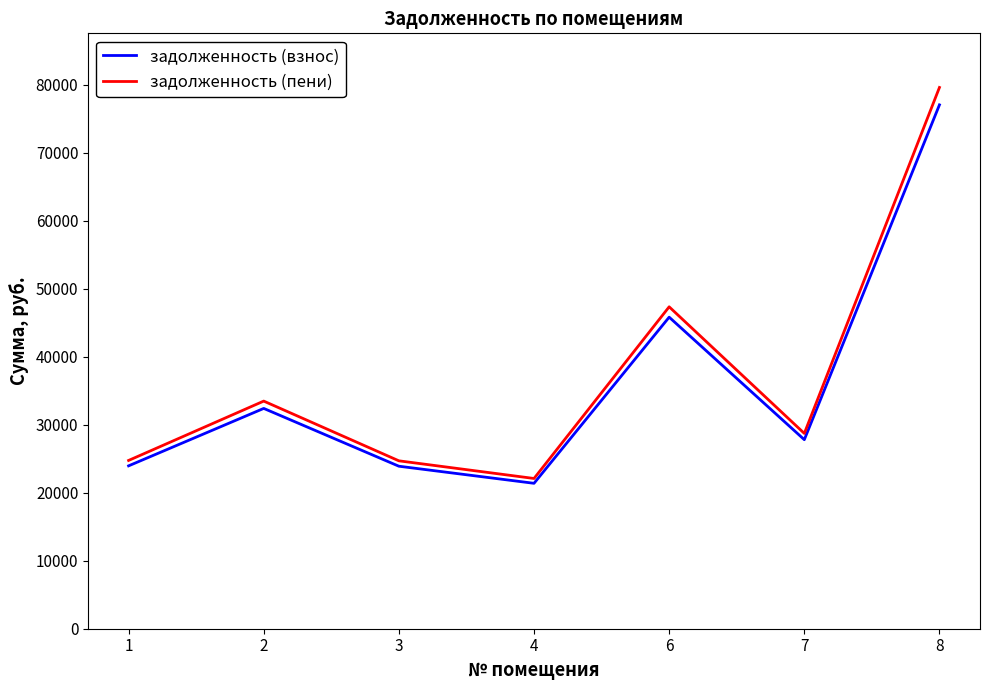

How many lines are shown in the chart?

2